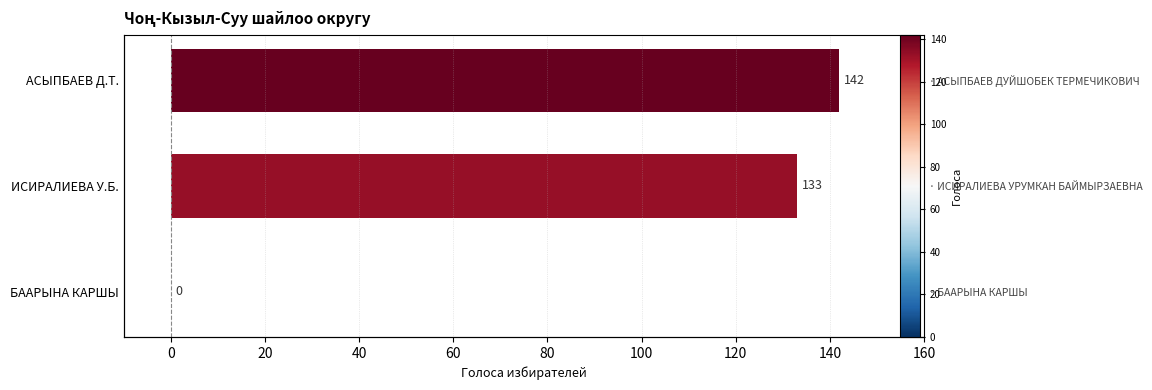

The value at ИСИРАЛИЕВА У.Б. is 133. True or false?

True